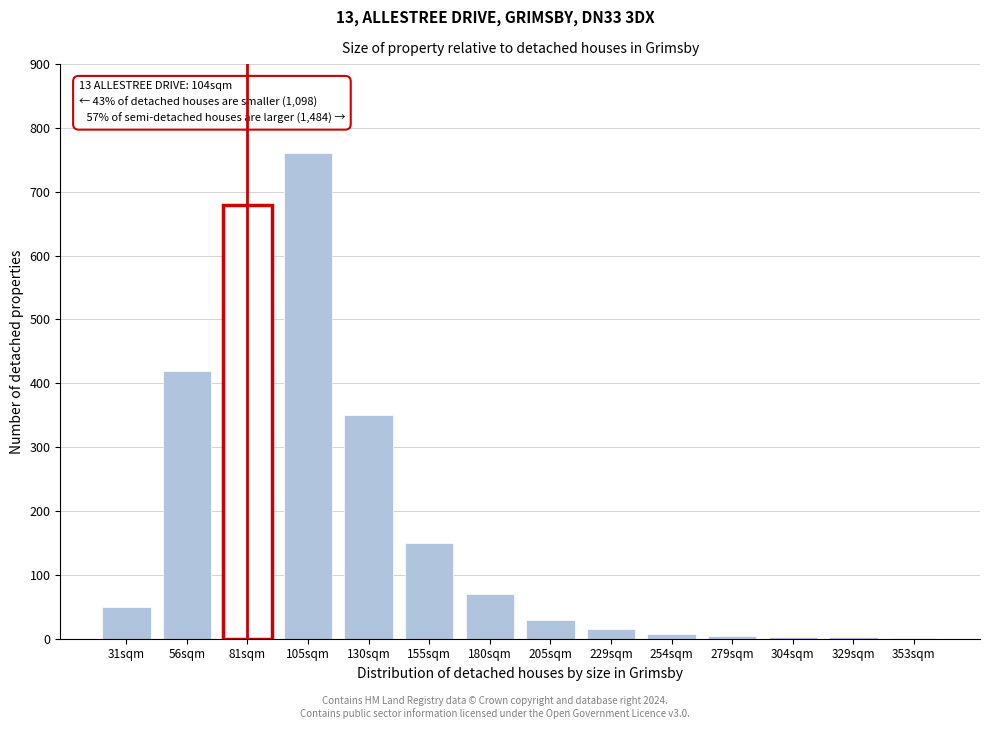

What is the sum of all values?

2544